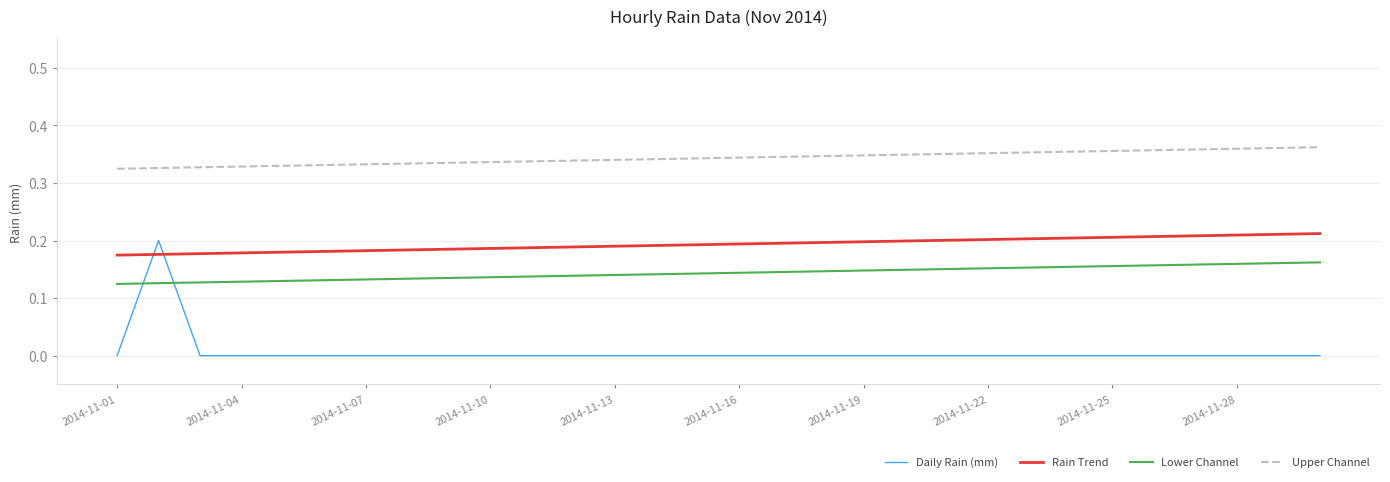

At how many categories does at least one series exceed 0?

30